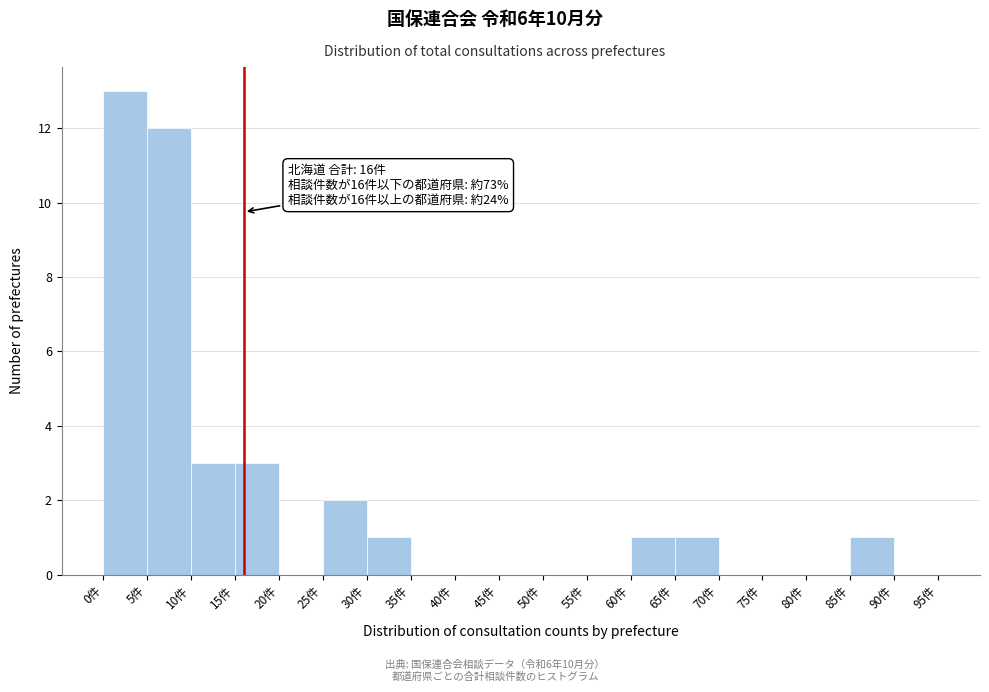

Which range on the x-axis has the tallest bar?

0 to 5